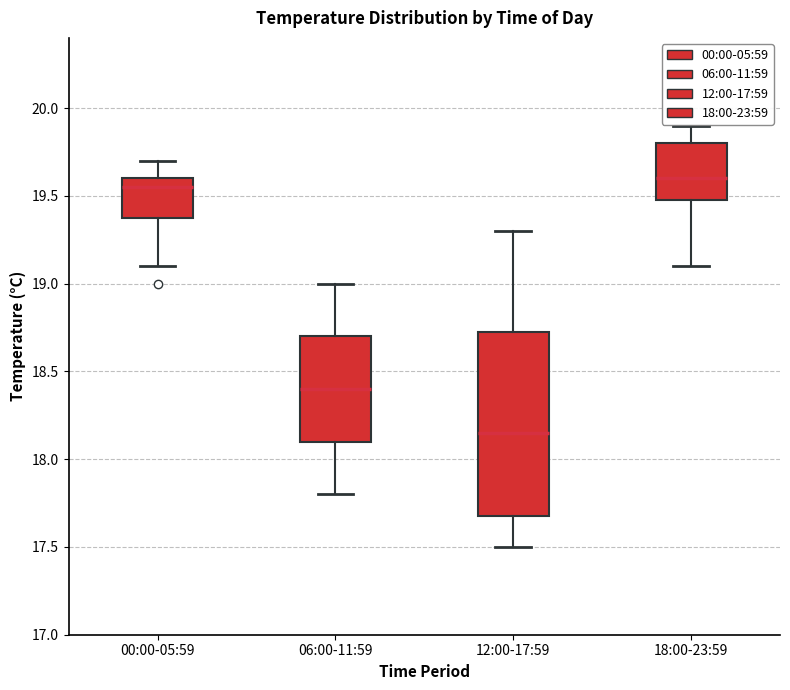

Where is the lower edge of the box for 18:00-23:59 on the y-axis? The values are not printed on the chart, so give them approximately, as read against the axis.

19.50